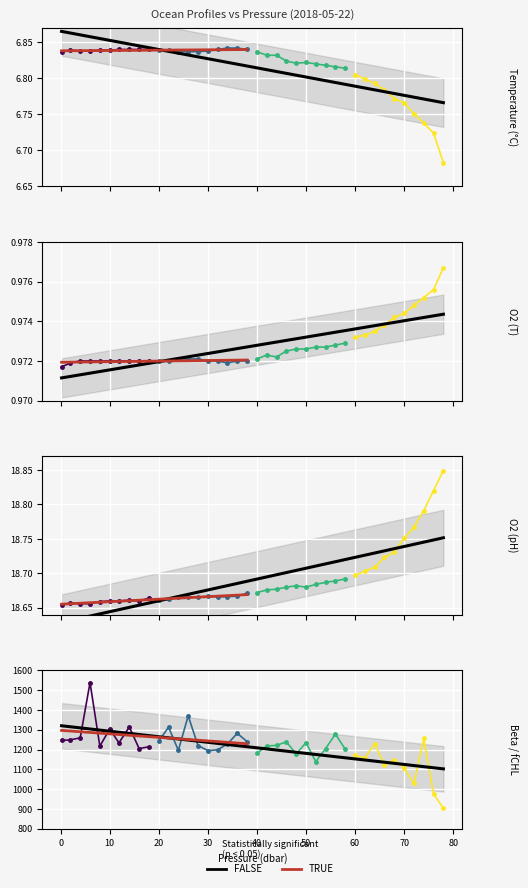

Between 34.0 and 38.0, which series saw the biggest shift?

fchl